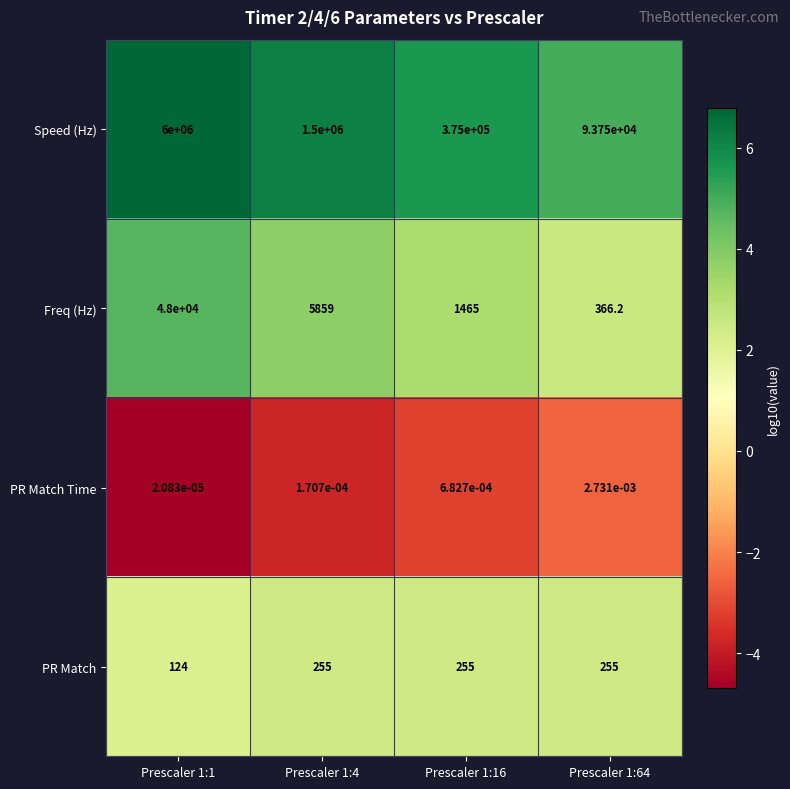

At Prescaler 1:1, list the series in order from smallest to largest.

PR Match Time, PR Match, Freq (Hz), Speed (Hz)